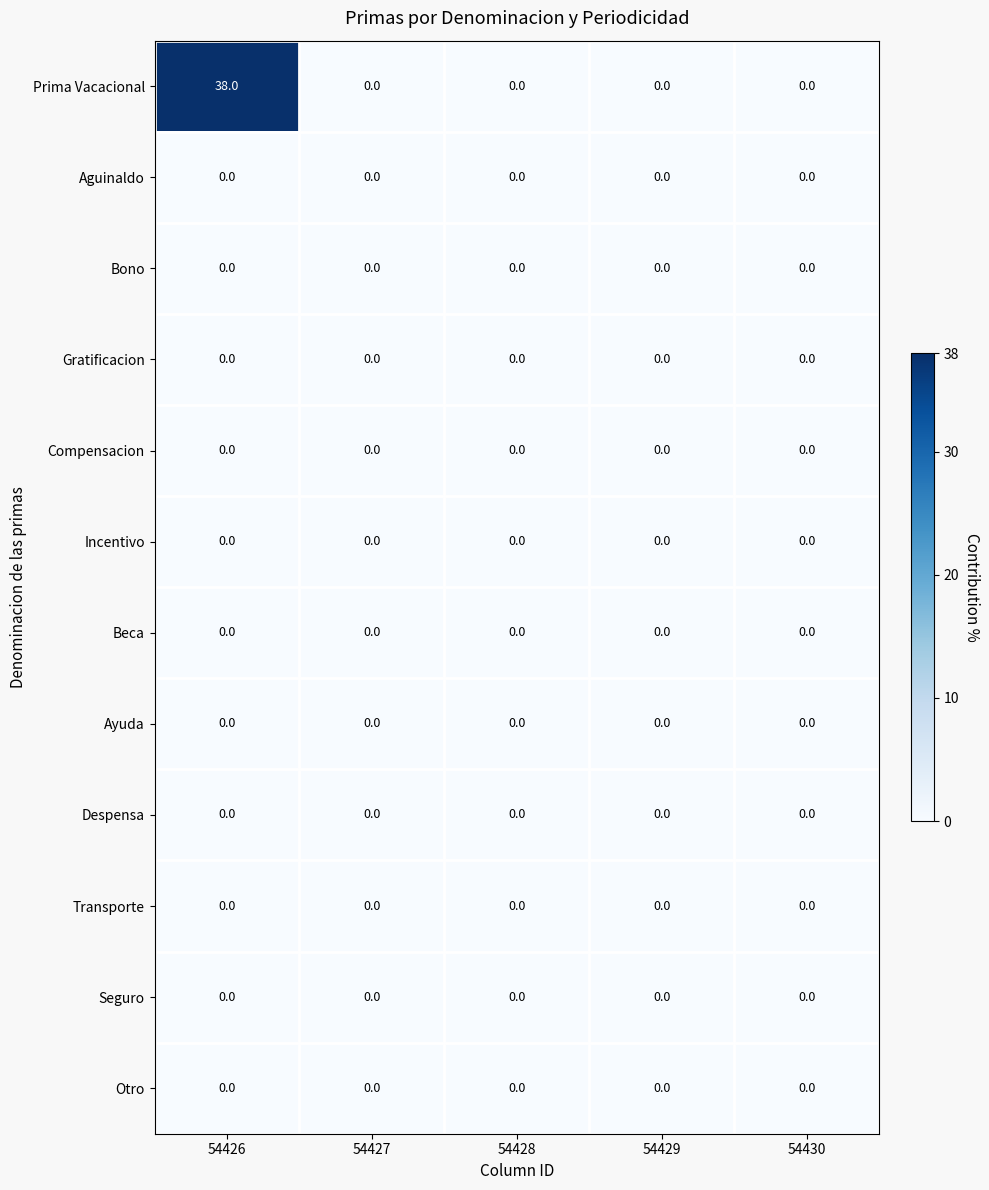

What is the greatest value displayed?

38